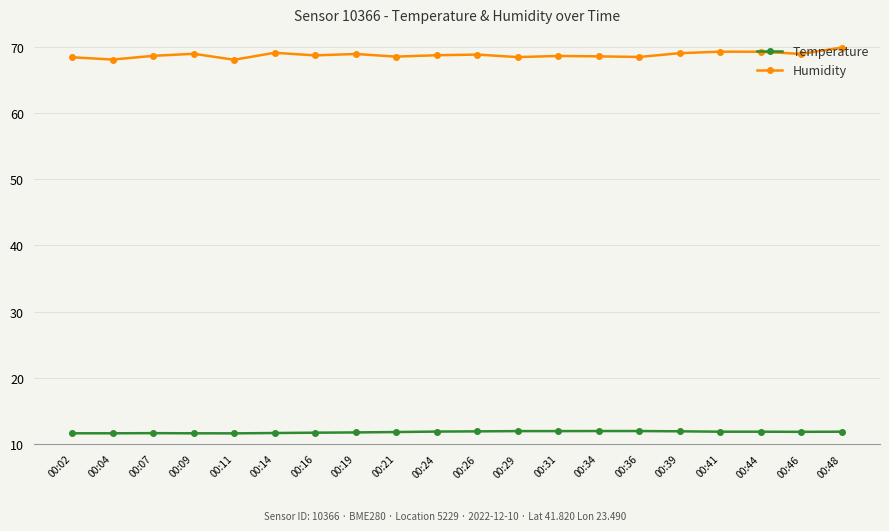

What is the maximum value shown in the chart?

69.9